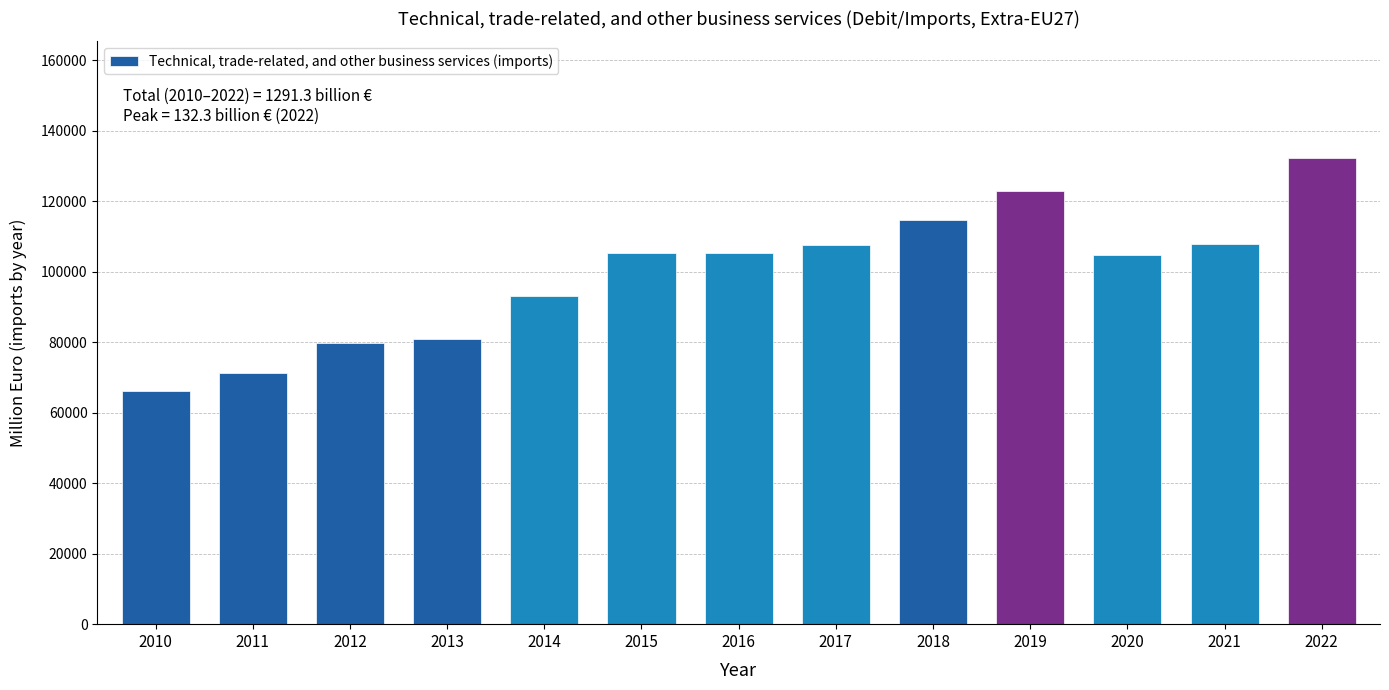

What is the maximum value shown in the chart?

132254.0